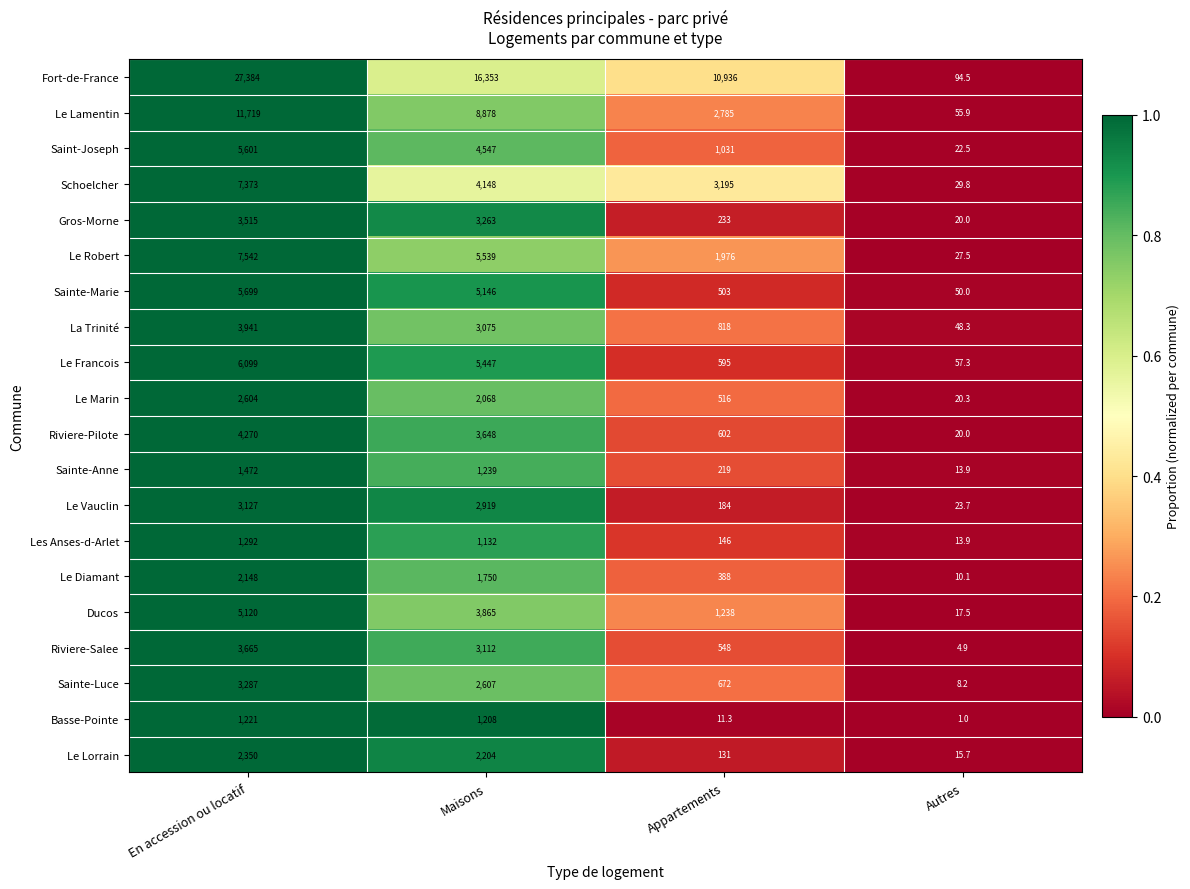

How many series are shown in this chart?

20